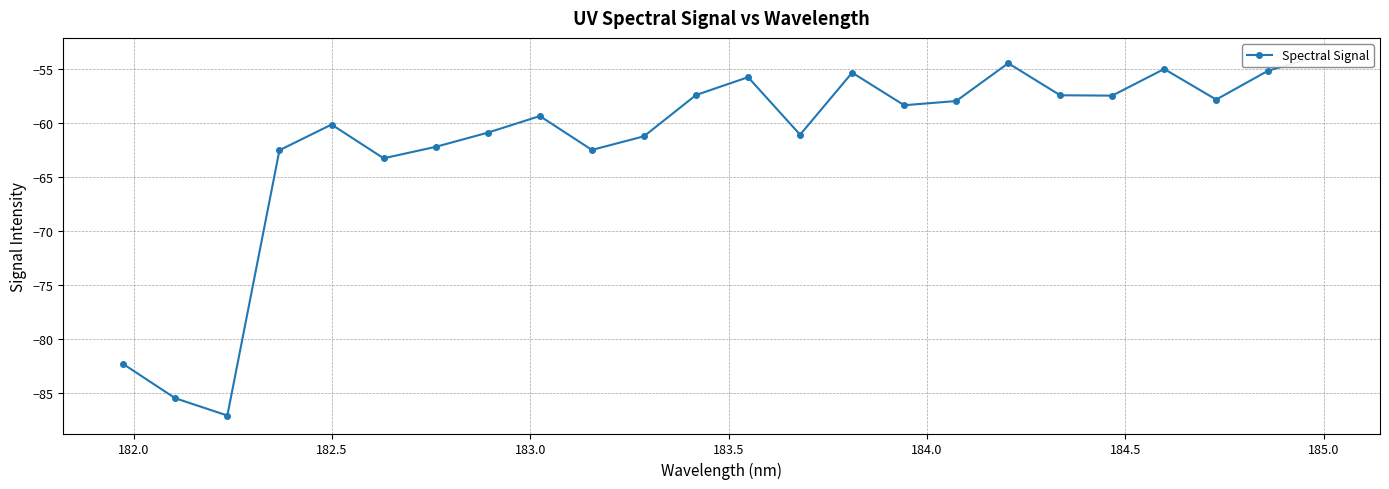

Does the chart have visible grid lines?

Yes